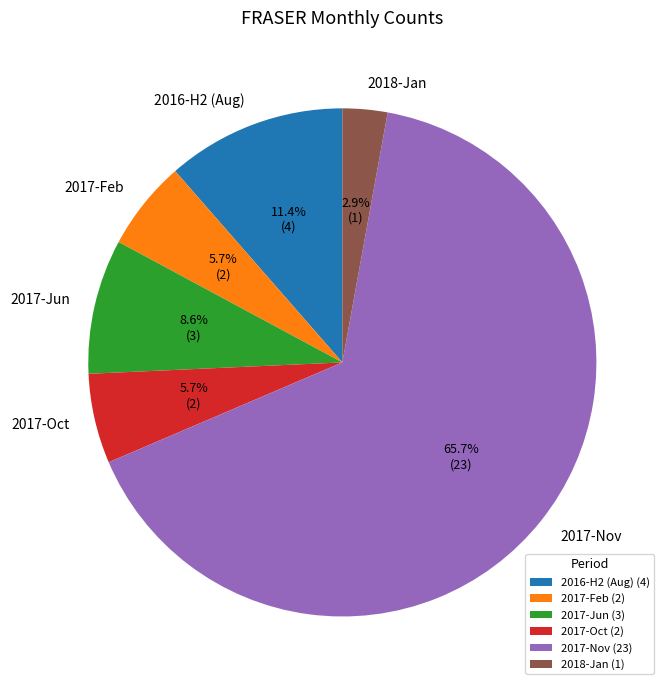

Do 2017-Jun and 2017-Nov together represent more than half of the pie?

Yes